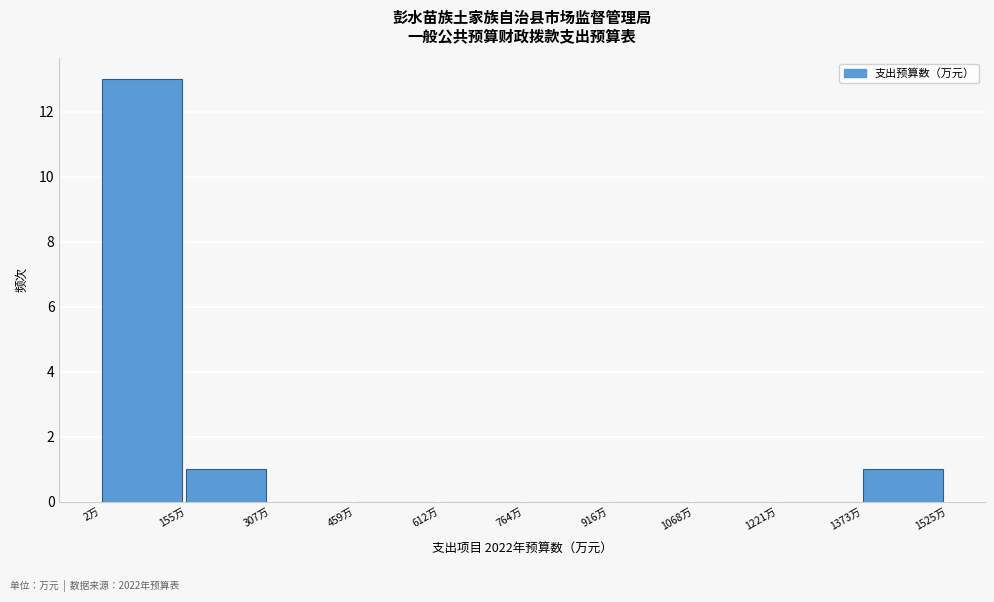

Reading left to right, list every bar in this chart as the range it spans on the x-axis followed by its height. Neither the bar edges nor the heights are printed on the chart, so give them approximately, as read against the axes.

0 to 160: 13
160 to 300: 1
300 to 460: 0
460 to 620: 0
620 to 760: 0
760 to 920: 0
920 to 1060: 0
1060 to 1220: 0
1220 to 1380: 0
1380 to 1520: 1